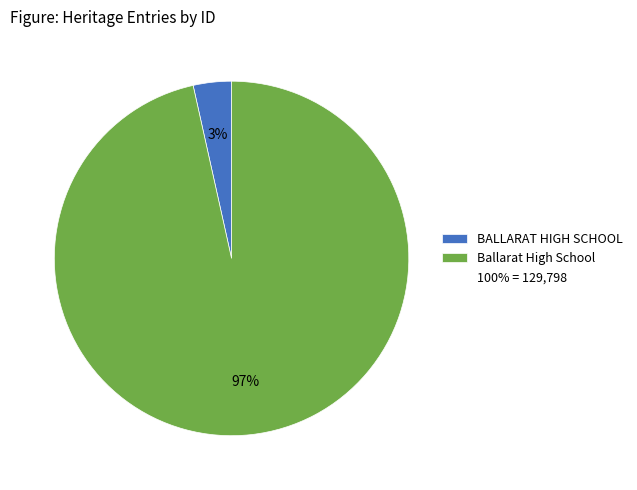

To the nearest percent, what is the average slice percentage?

50%